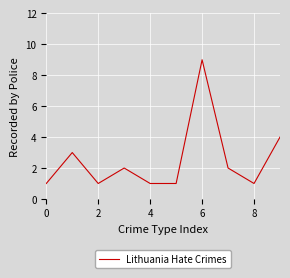

What is the difference between the maximum and minimum values?

8